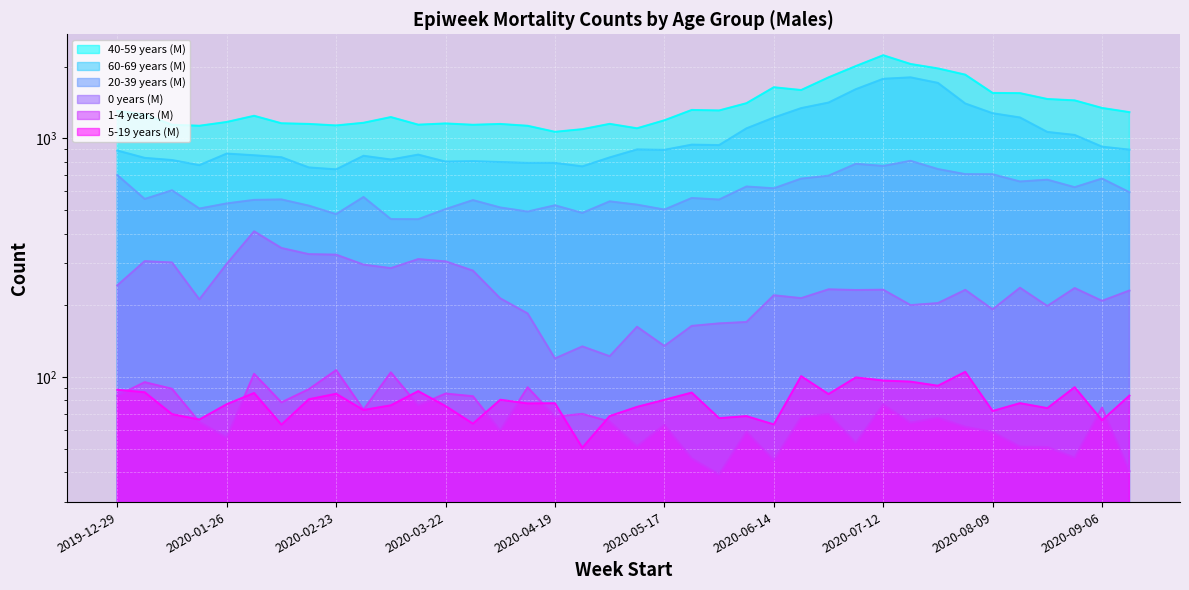

Rank the categories by 1-4 years (M) value from lowest to highest.

2020-05-31, 2020-09-13, 2020-06-14, 2020-05-24, 2020-08-30, 2020-08-23, 2020-08-16, 2020-05-10, 2020-07-05, 2020-01-26, 2020-08-09, 2020-06-07, 2020-04-05, 2020-08-02, 2020-05-17, 2020-07-19, 2020-01-19, 2020-05-03, 2020-07-26, 2020-06-21, 2020-04-19, 2020-06-28, 2020-04-26, 2020-03-01, 2020-09-06, 2020-03-15, 2020-07-12, 2020-02-09, 2020-03-29, 2019-12-29, 2020-03-22, 2020-02-16, 2020-01-12, 2020-04-12, 2020-01-05, 2020-02-02, 2020-03-08, 2020-02-23